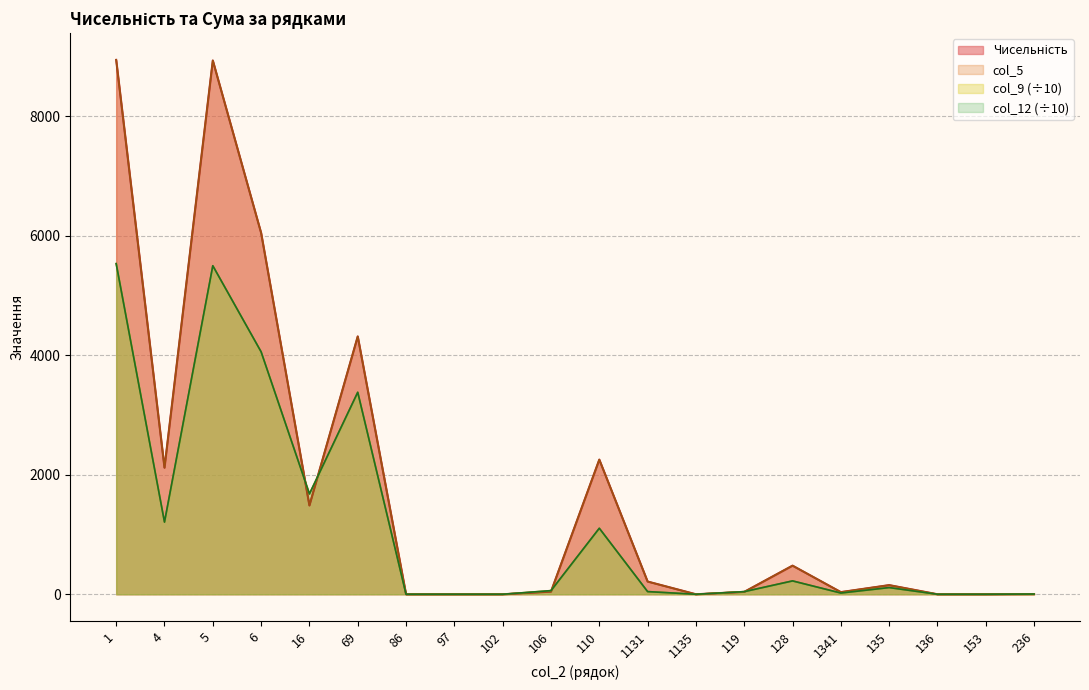

Is the value of col_5 at 128 greater than the value of Чисельність at 119?

Yes